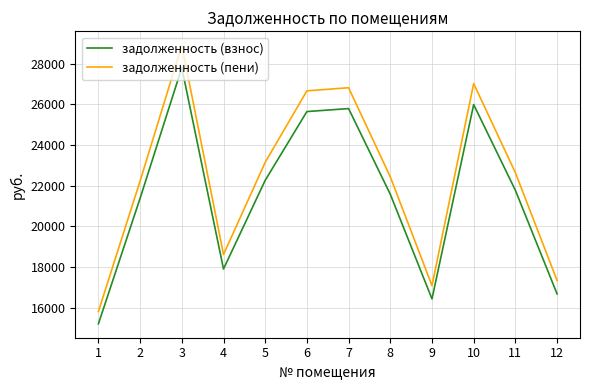

True or false: задолженность (взнос) and задолженность (пени) cross at least once.

False